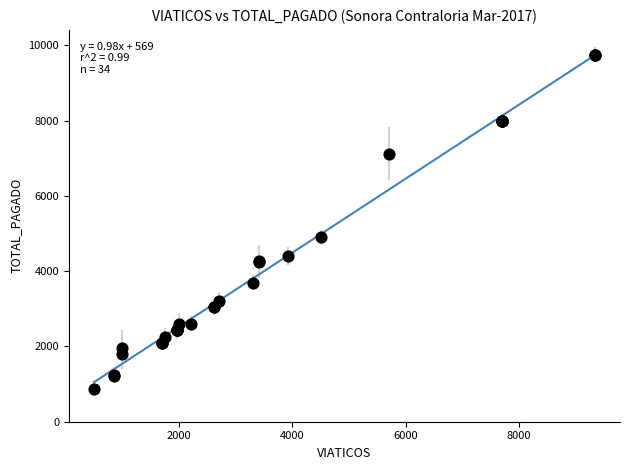

What Y value in the scatter plot is closest to 5309?

4900.0